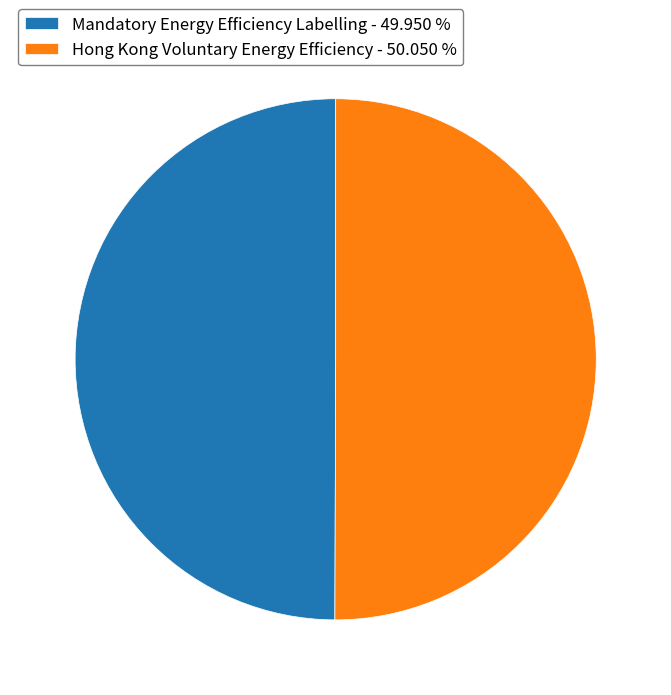

The Hong Kong Voluntary Energy Efficiency slice represents 50% of the pie. True or false?

True